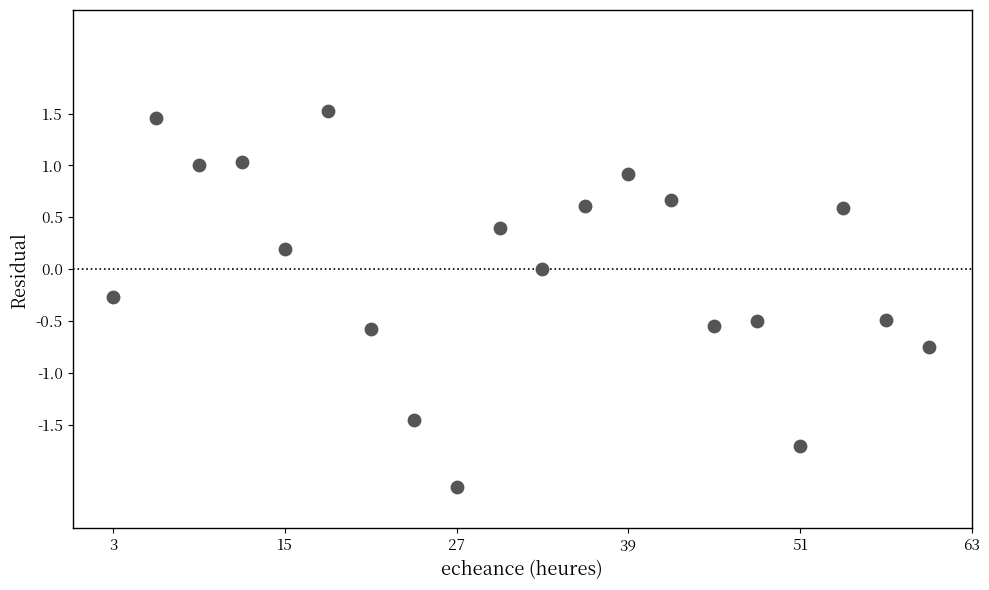

What is the range of Y values (max minus min)?

3.6